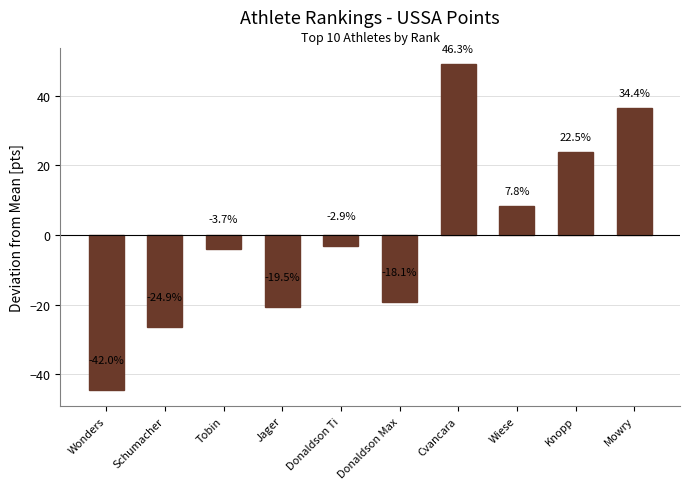

Are the bars horizontal?

No